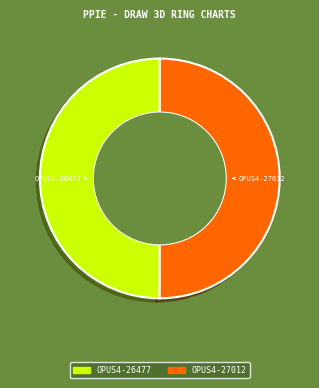

Is it true that OPUS4-26477 is 42% of the pie?

False